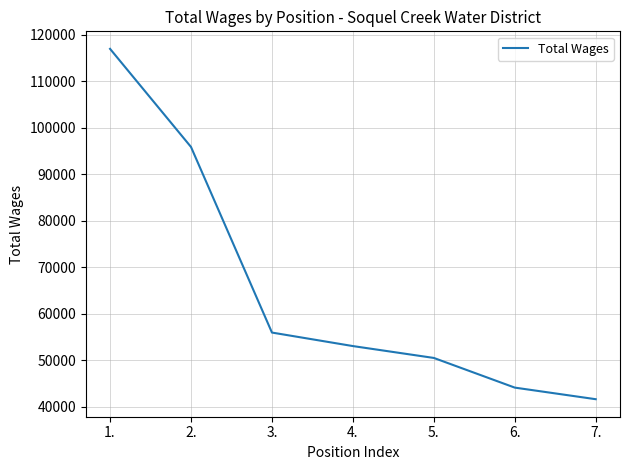

What is the maximum value shown in the chart?

116917